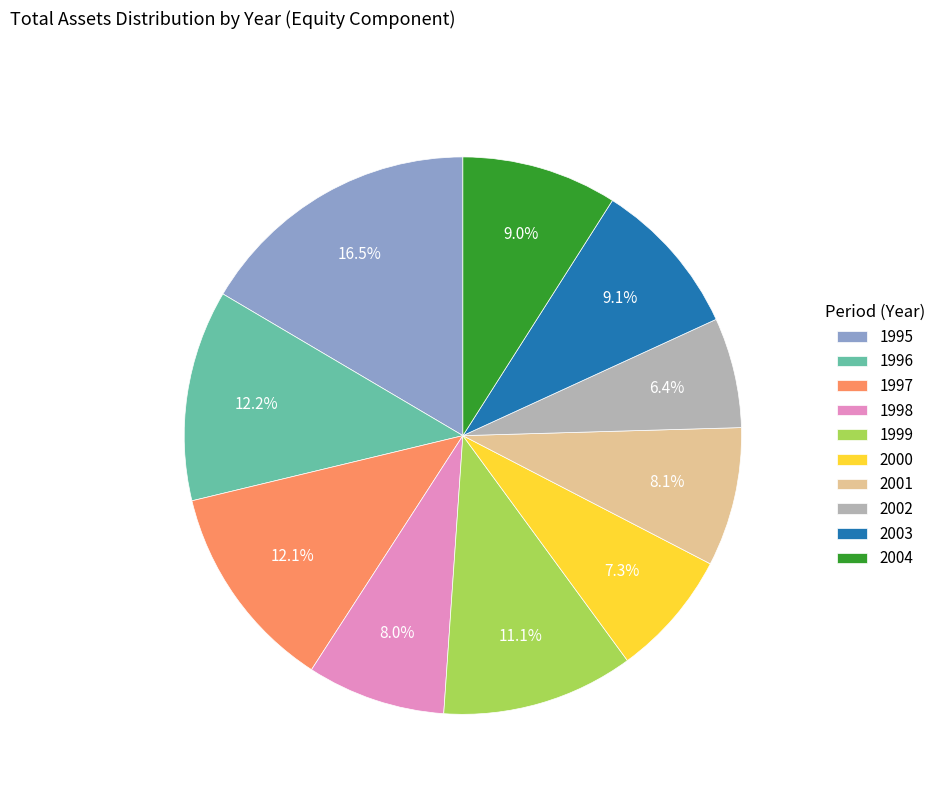

What is the ratio of the value at 1997 to the value at 2004?

1.3